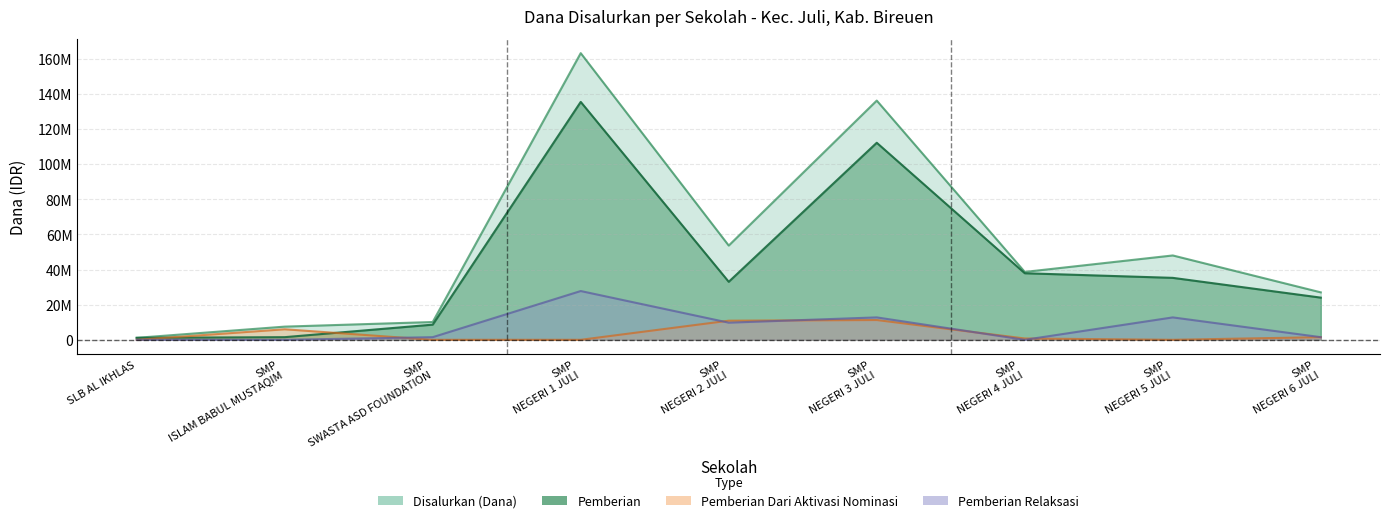

The value of Pemberian Dari Aktivasi Nominasi at SMP SWASTA ASD FOUNDATION is 0. True or false?

True